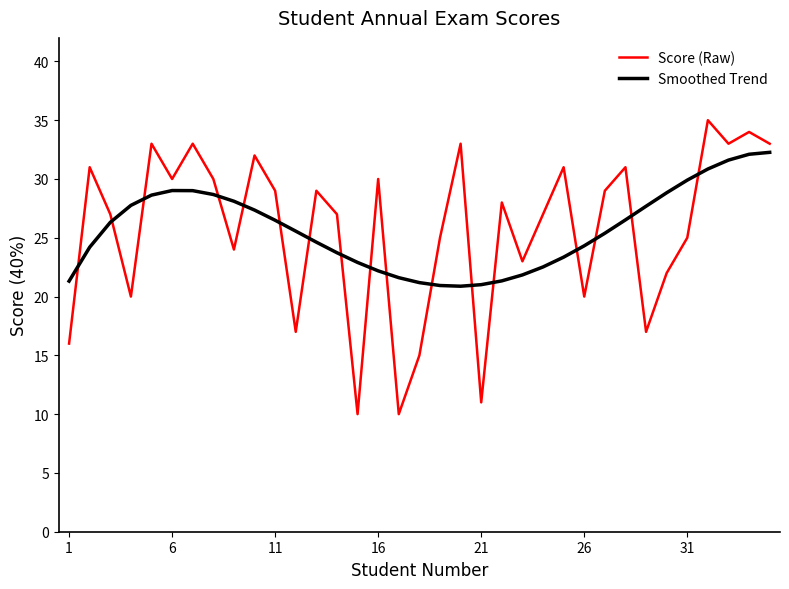

What is the difference between the maximum and minimum values in the Score (Raw) series?

25.0